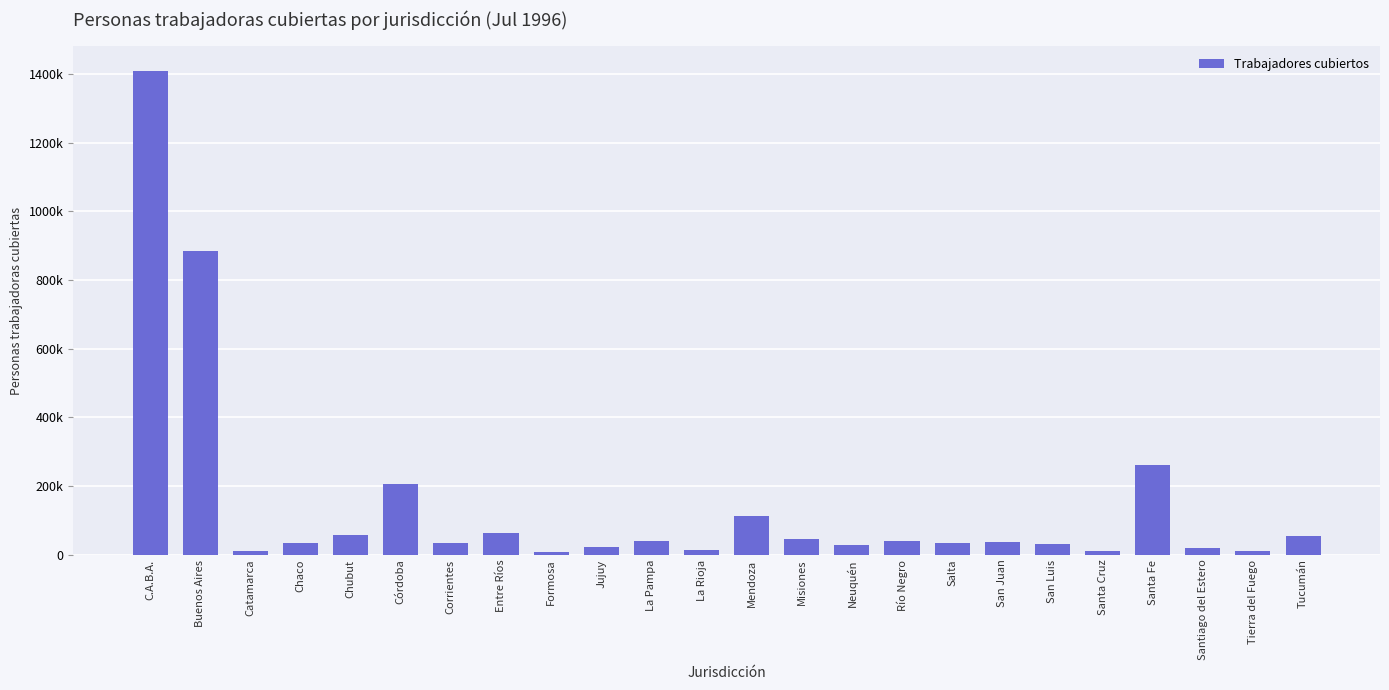

Does the chart contain any negative values?

No